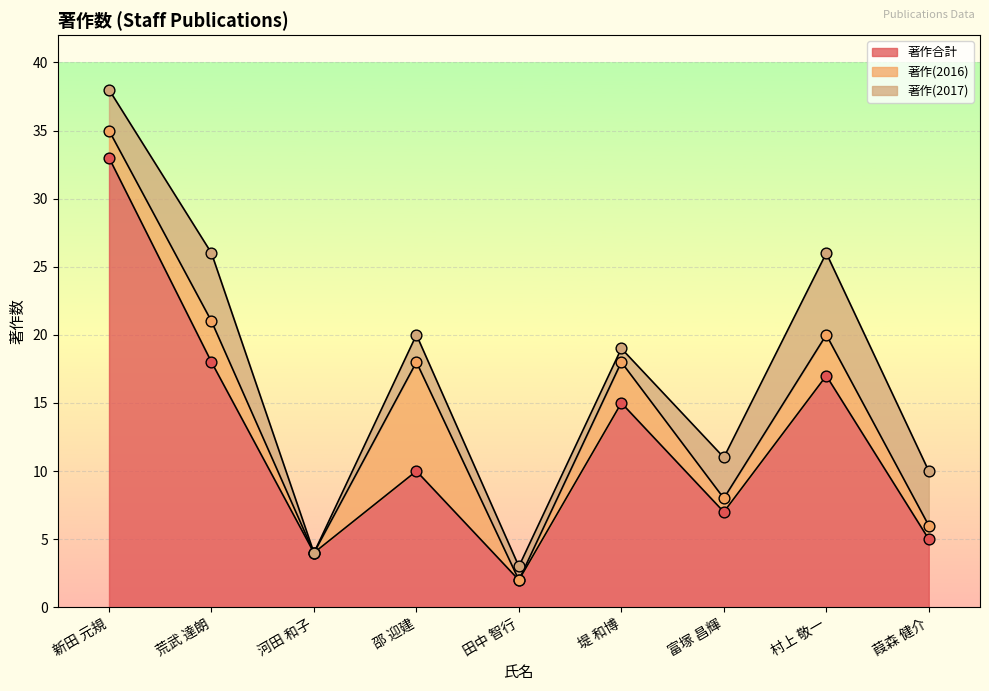

True or false: 著作合計 has a value of 23 at 村上 敬一.

False